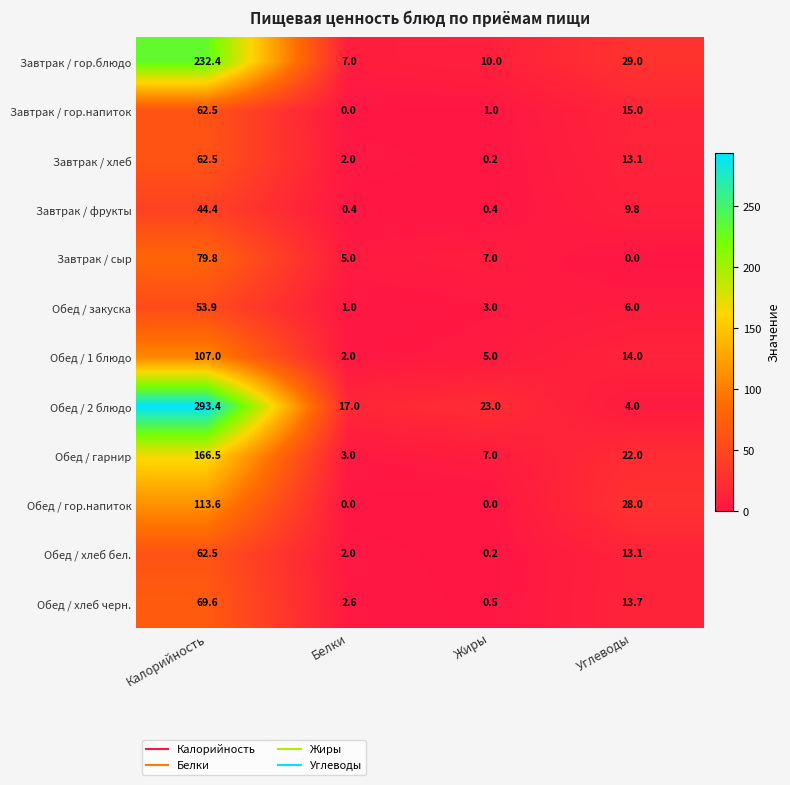

At which label does Обед / хлеб бел. reach its peak?

Калорийность